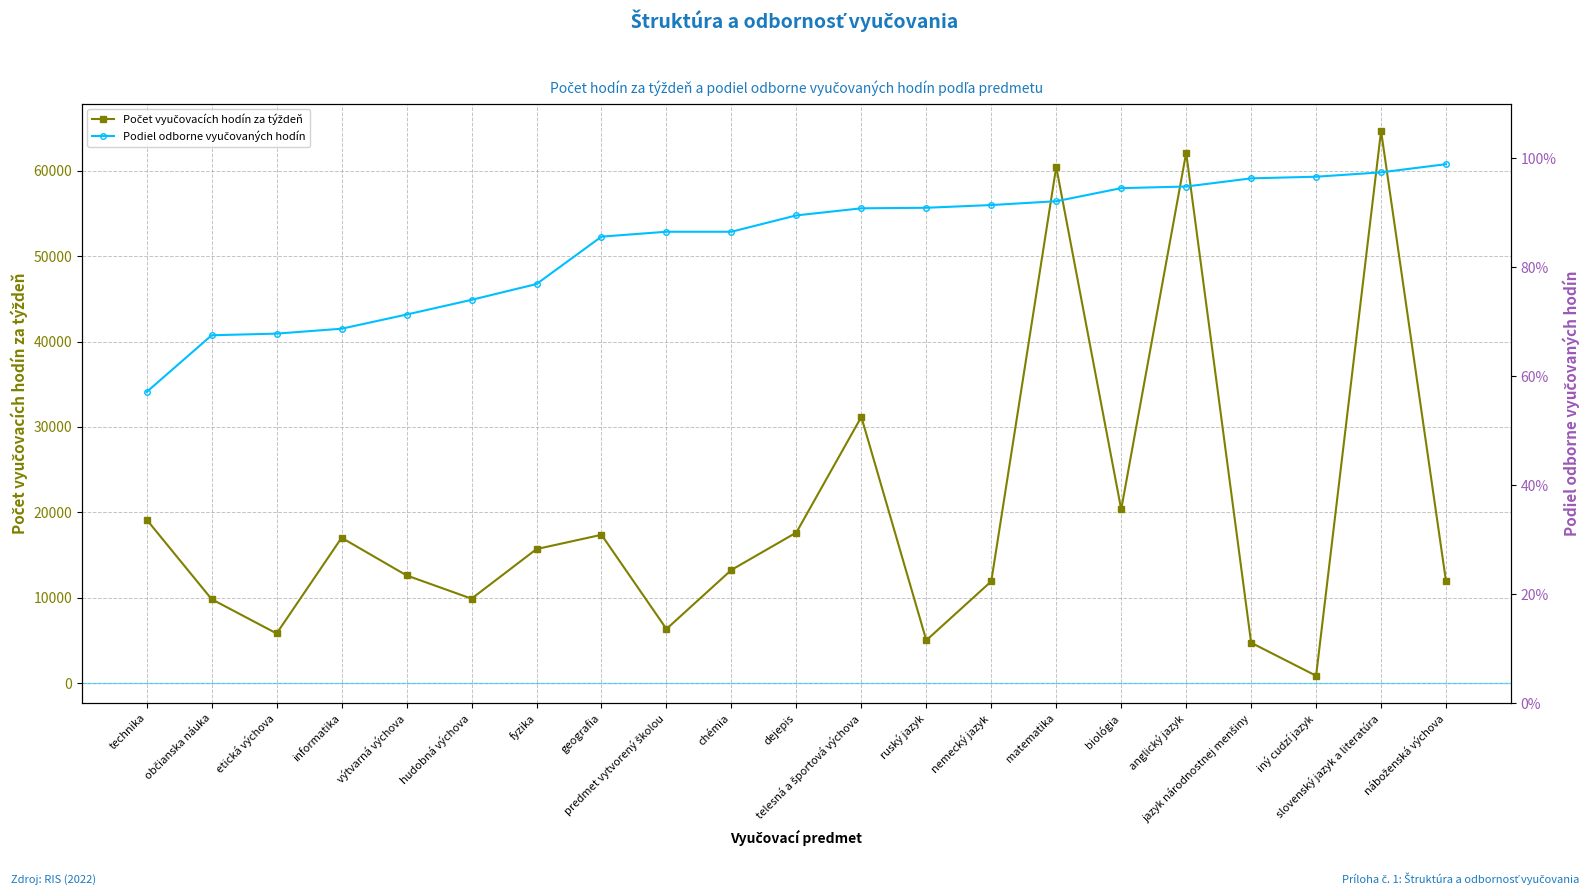

What is the label of the 19th point from the right?

etická výchova